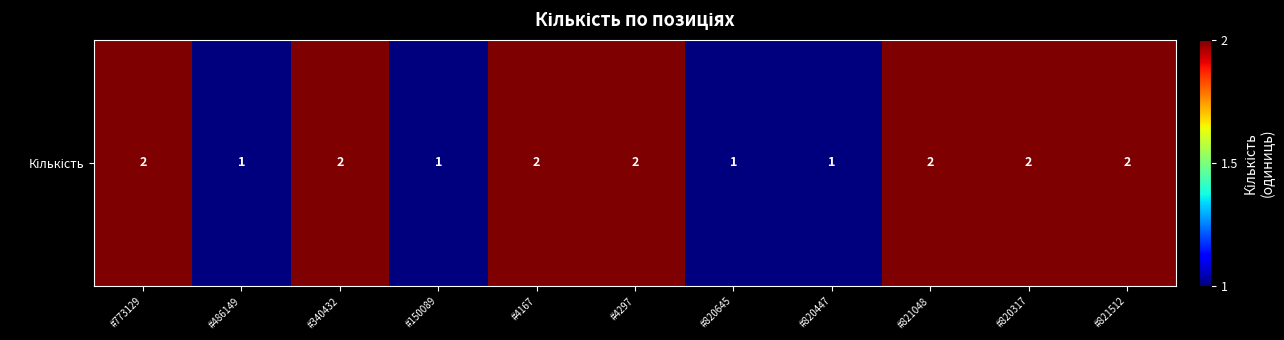

Reading left to right, what are all the values shown in this chart?

2	1	2	1	2	2	1	1	2	2	2